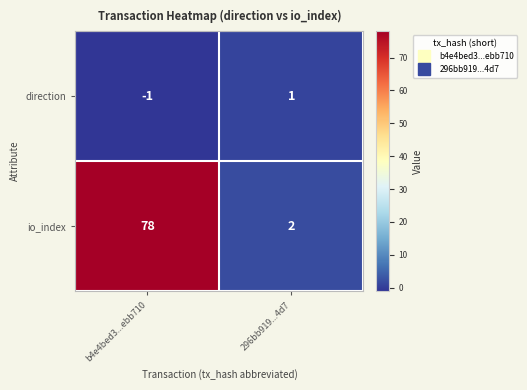

The value of direction at 296bb919...4d7 is 0. True or false?

False